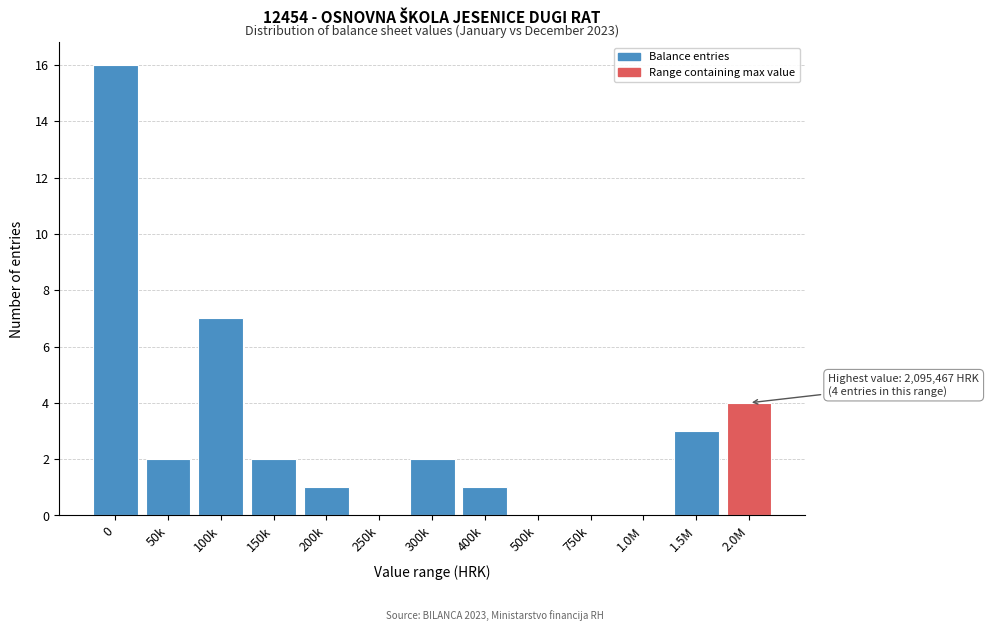

Reading left to right, extract all data points from this chart.

0=16	50k=2	100k=7	150k=2	200k=1	250k=0	300k=2	400k=1	500k=0	750k=0	1.0M=0	1.5M=3	2.0M=4